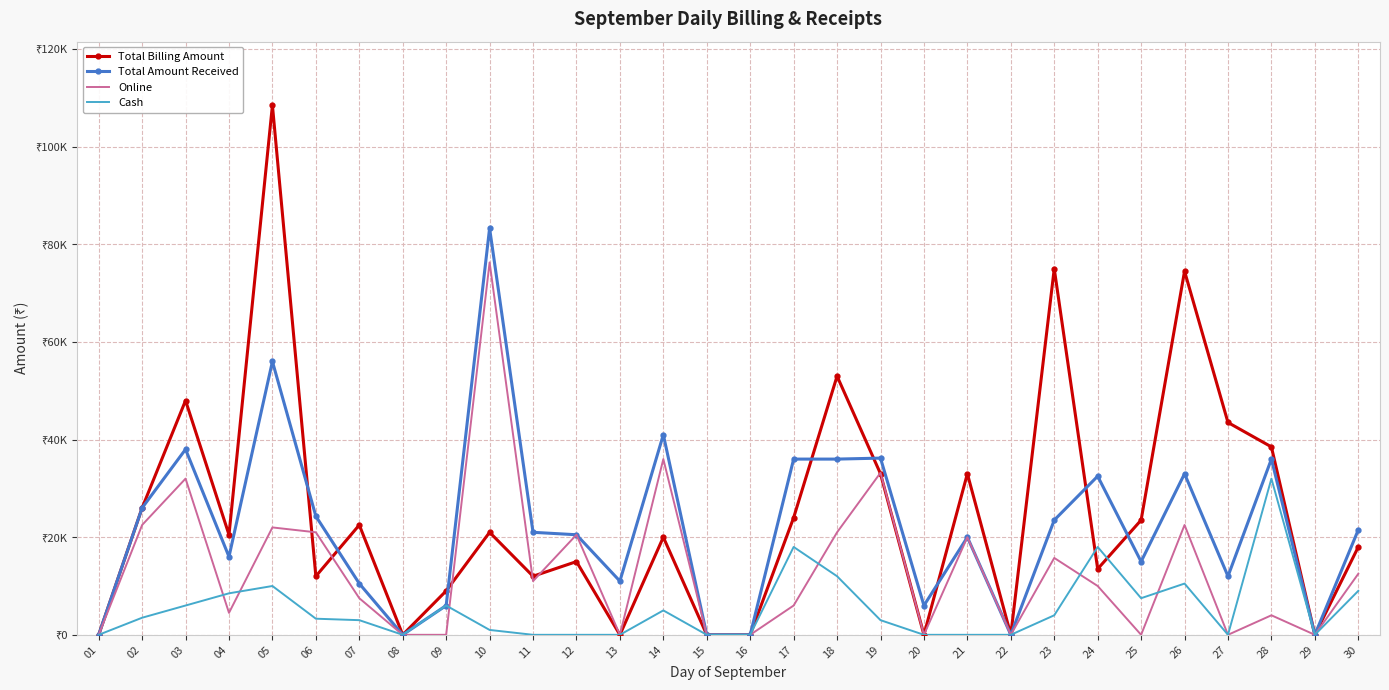

The value of Online at 28 is 6999. True or false?

False